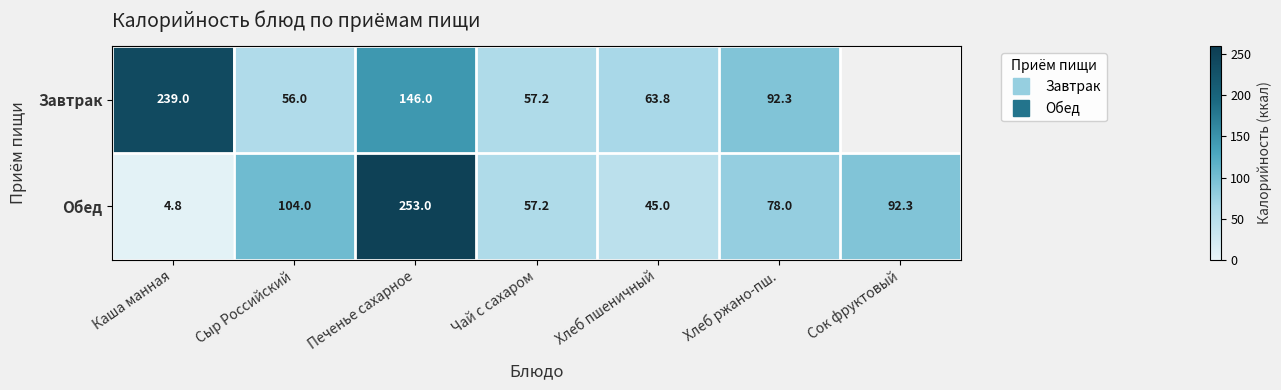

True or false: Обед has a value of 57.2 at Чай с сахаром.

True